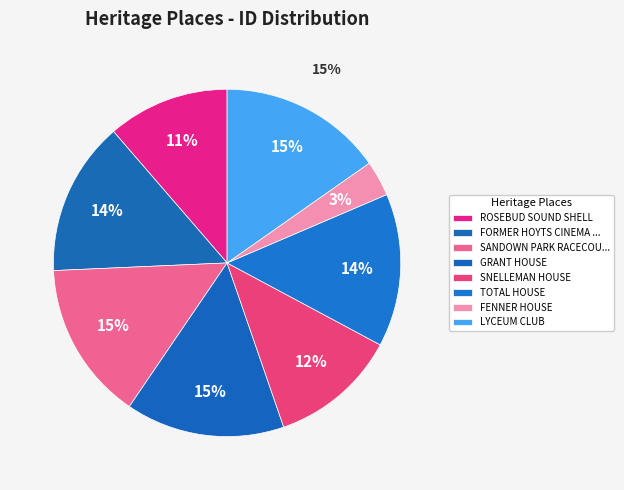

Rank the categories by value from lowest to highest.

FENNER HOUSE, ROSEBUD SOUND SHELL, SNELLEMAN HOUSE, TOTAL HOUSE, FORMER HOYTS CINEMA CENTRE, SANDOWN PARK RACECOURSE GRANDSTAND, GRANT HOUSE, LYCEUM CLUB